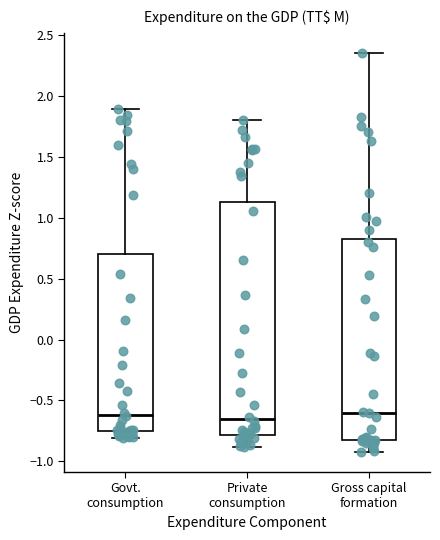

Reading left to right, transcribe this box plot: for each box, give where its median line is, the range the box spans, and where its two whiskers end, as read against the y-axis. The values are not printed on the chart, so give them approximately, as read against the axis.

Govt. consumption: median -0.60, box -0.75 to 0.70, whiskers -0.80 to 1.90
Private consumption: median -0.65, box -0.80 to 1.15, whiskers -0.90 to 1.80
Gross capital formation: median -0.60, box -0.85 to 0.80, whiskers -0.90 to 2.35